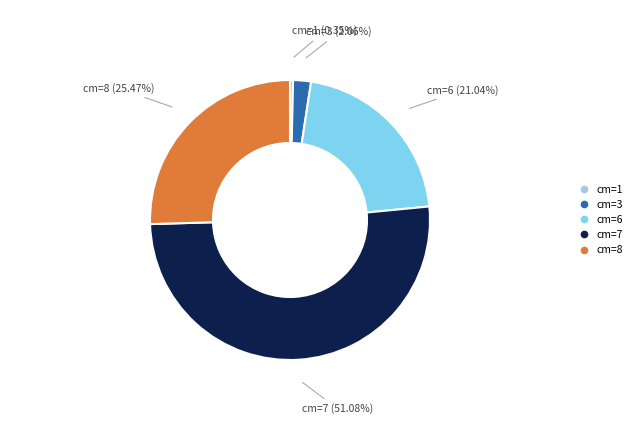

Is there a majority slice in this chart?

Yes